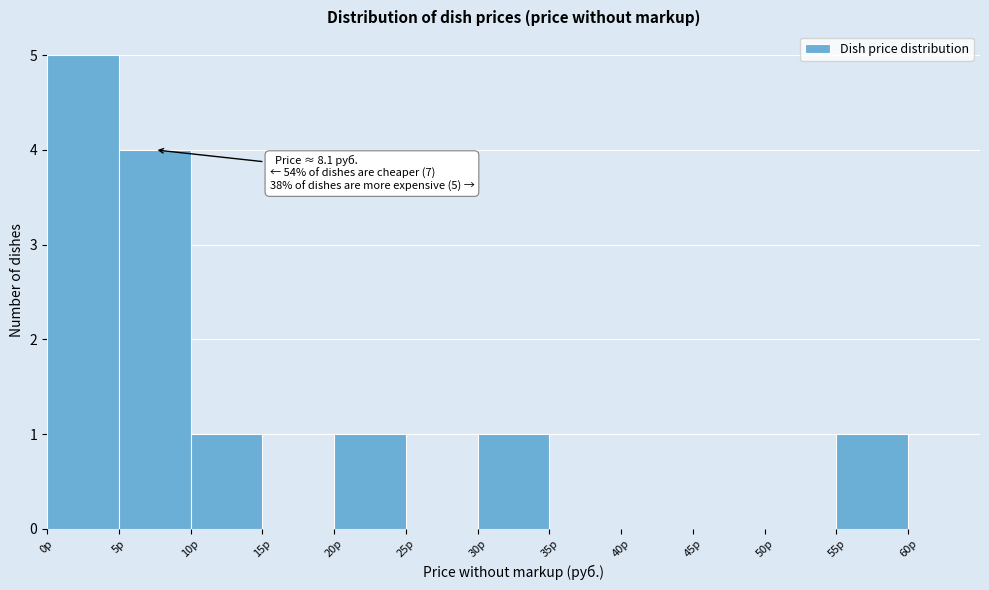

Over which range of the x-axis is the bar tallest?

0 to 5